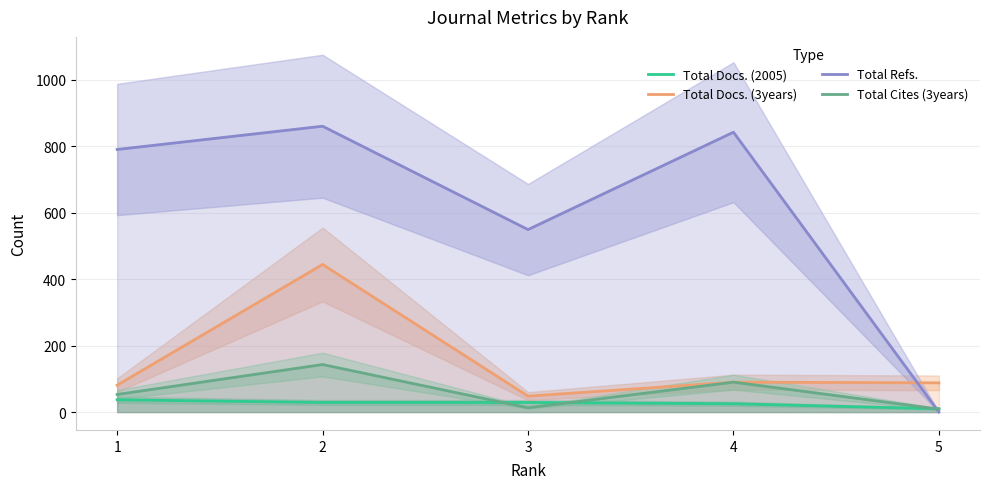

What is the value of the Total Refs. point at the 1st from the left?

790